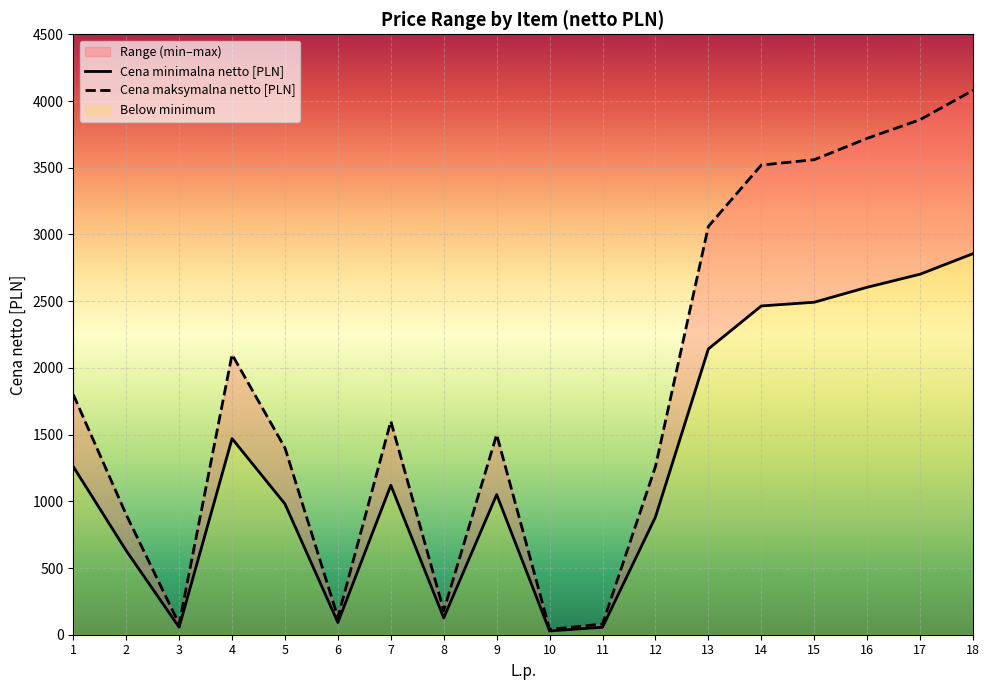

True or false: Cena minimalna netto [PLN] and Cena maksymalna netto [PLN] intersect in this chart.

False